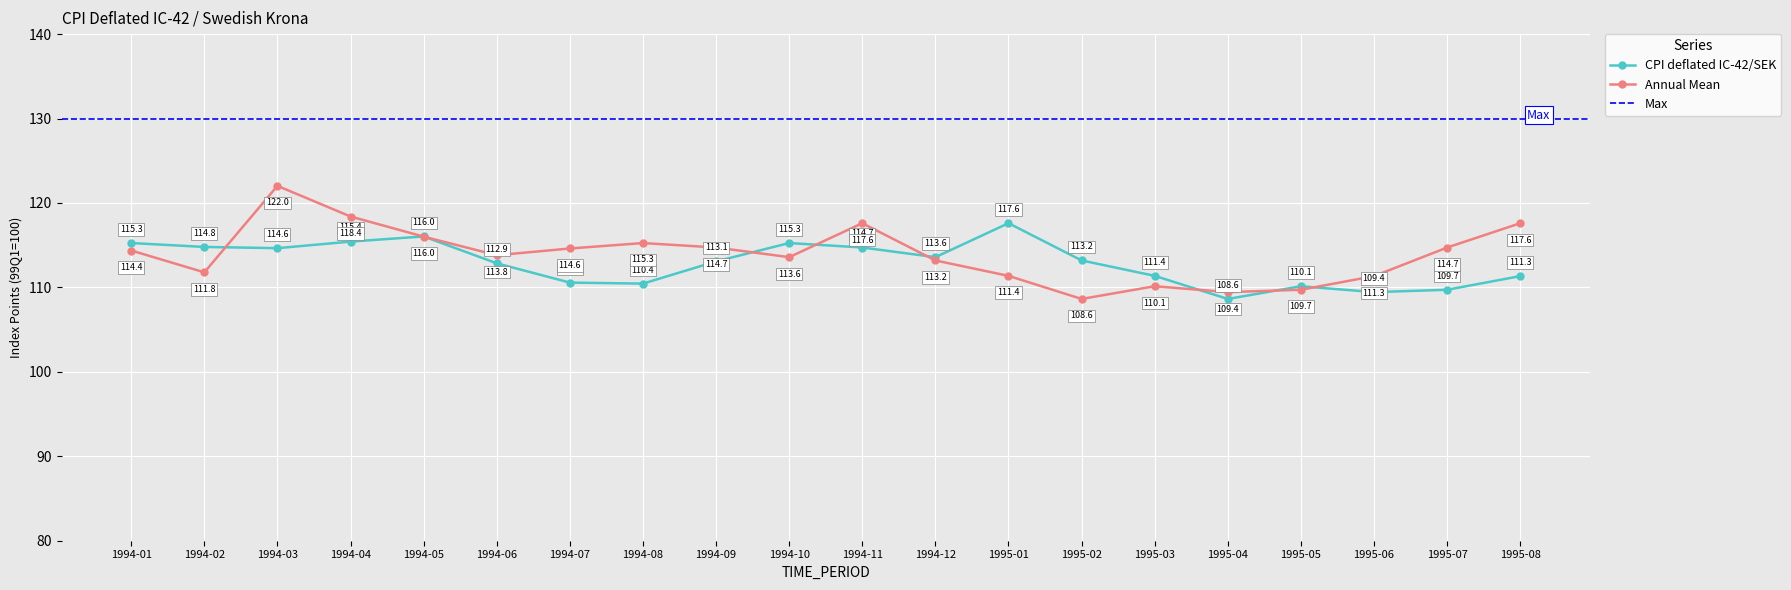

Reading left to right, what are all the values shown in this chart?

CPI deflated IC-42/SEK: 115.3	114.8	114.6	115.4	116.0	112.9	110.6	110.4	113.1	115.3	114.7	113.6	117.6	113.2	111.4	108.6	110.1	109.4	109.7	111.3
Annual Mean: 114.4	111.8	122.0	118.4	116.0	113.8	114.6	115.3	114.7	113.6	117.6	113.2	111.4	108.6	110.1	109.4	109.7	111.3	114.7	117.6